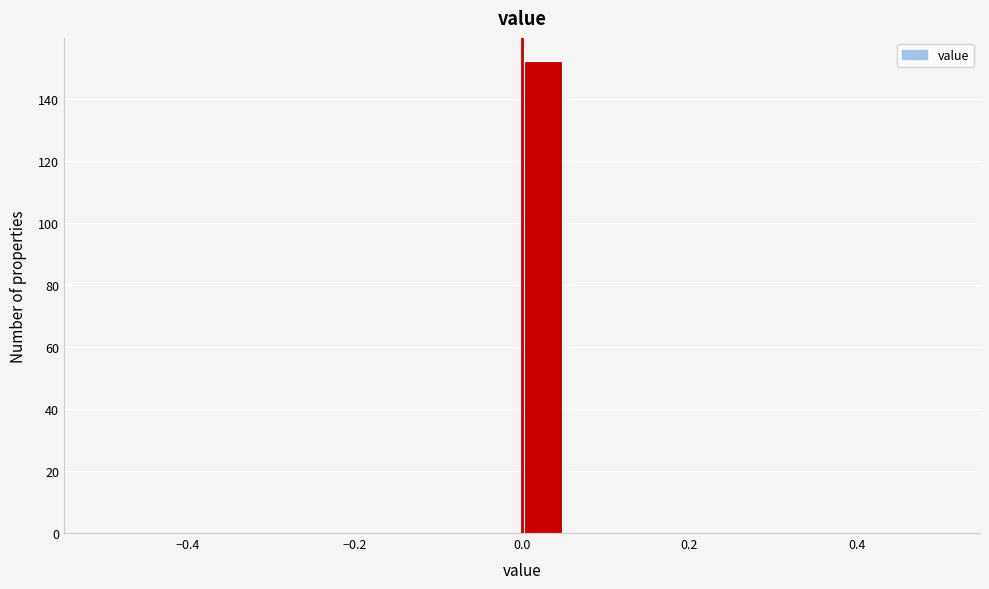

Read against the x-axis, roughly where is the centre of the tallest bar?

0.02